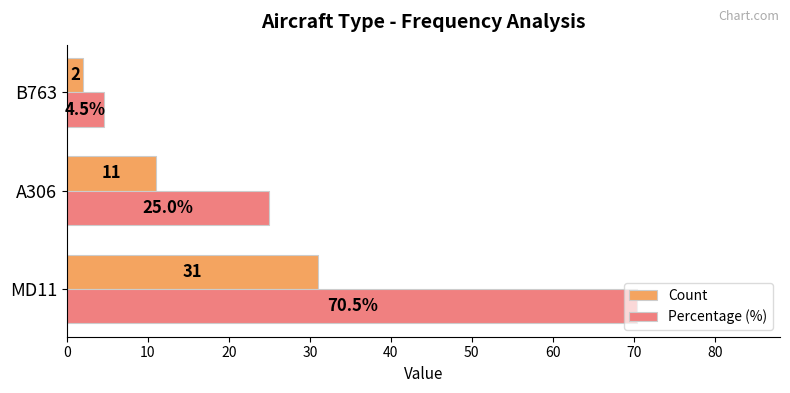

How many values in the Count series are below 11?

1